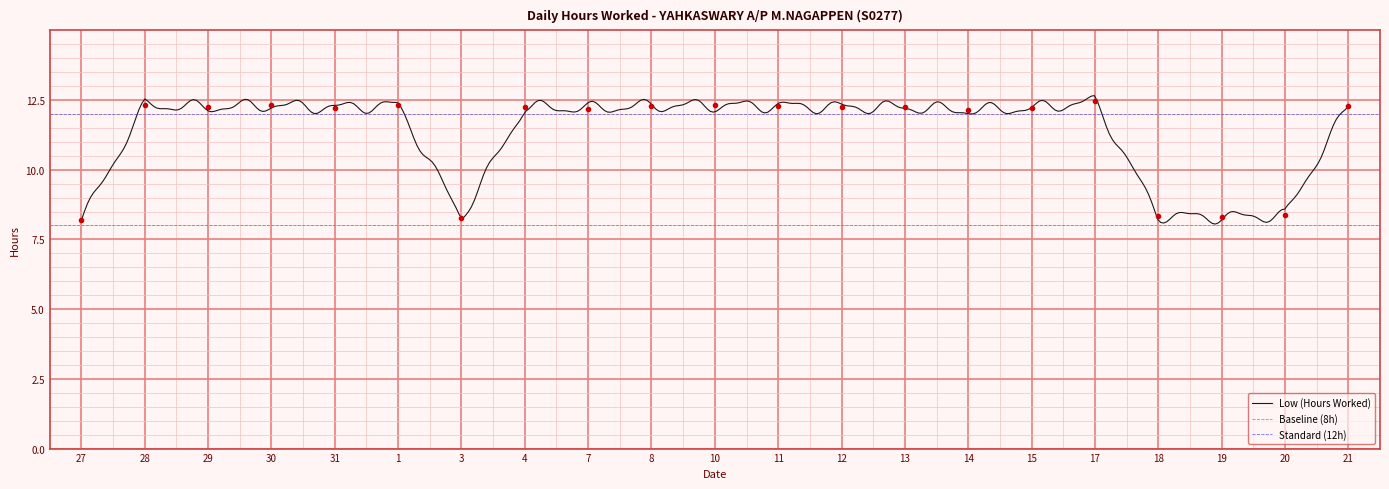

Reading left to right, what are all the values shown in this chart?

8.2	12.3	12.2	12.3	12.2	12.3	8.3	12.2	12.2	12.3	12.3	12.3	12.2	12.2	12.1	12.2	12.4	8.3	8.3	8.4	12.3